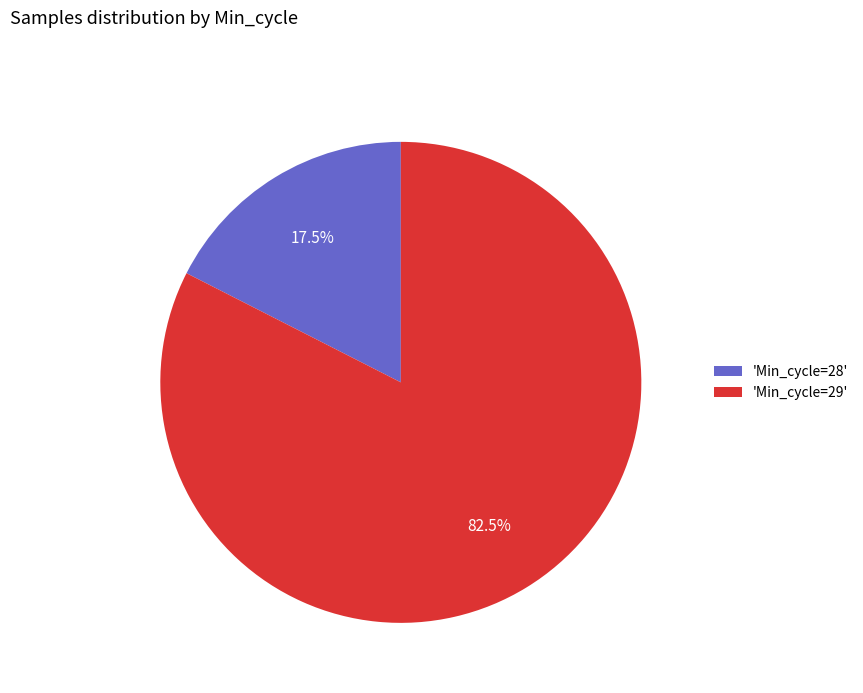

How much of the chart is everything except 'Min_cycle=29'?

17.5%